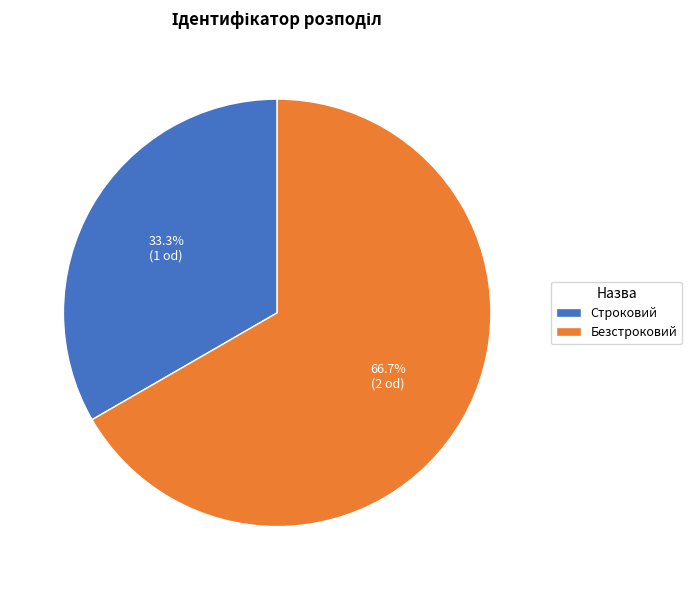

How much of the chart is everything except Безстроковий?

33.3%